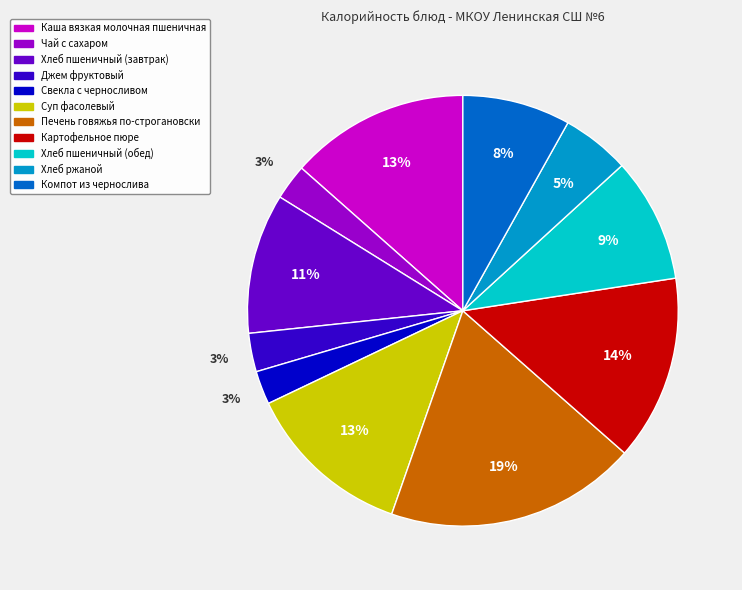

To the nearest percent, what is the combined percentage of Хлеб ржаной and Суп фасолевый?

18%